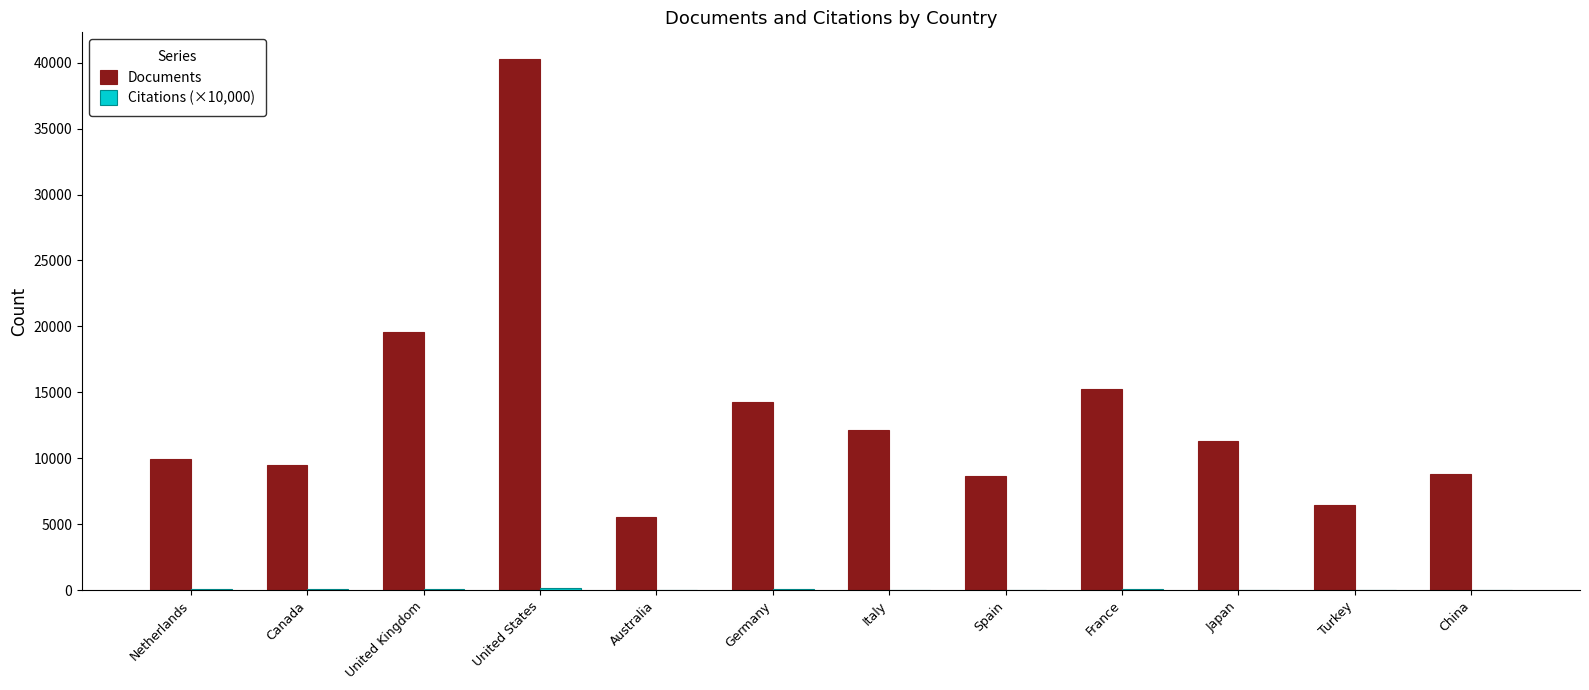

What is the difference between the Documents values at Japan and Italy?

857.0